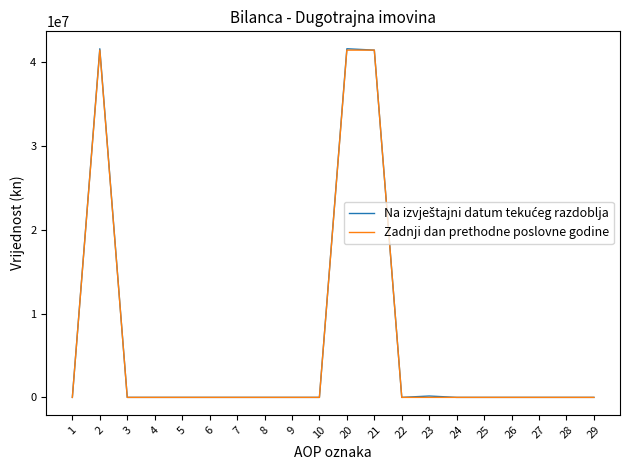

The value of Zadnji dan prethodne poslovne godine at 29 is -19058828. True or false?

False